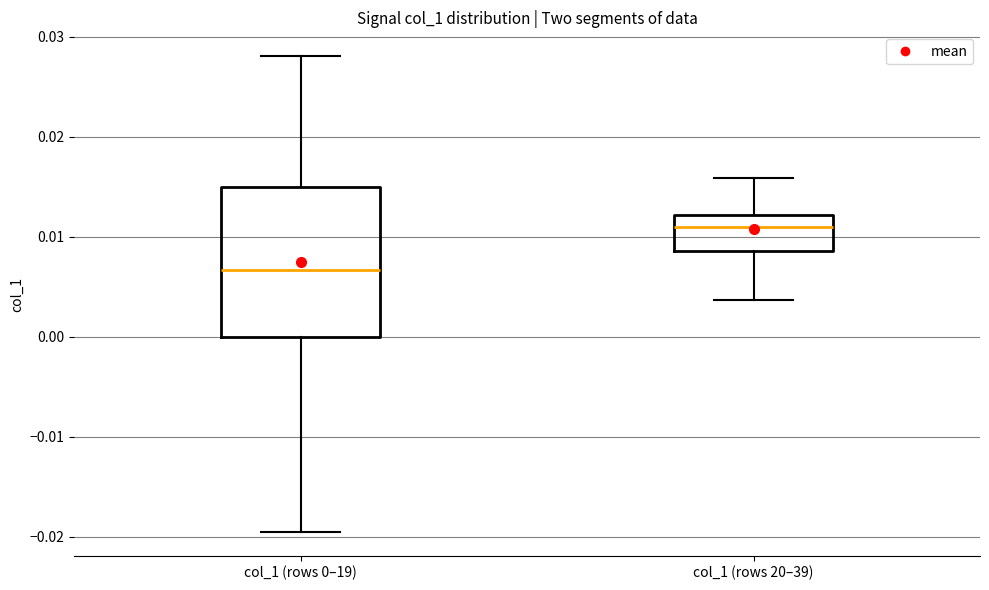

Comparing the boxes themselves (not the whiskers), which one is the tallest?

col_1 (rows 0–19)